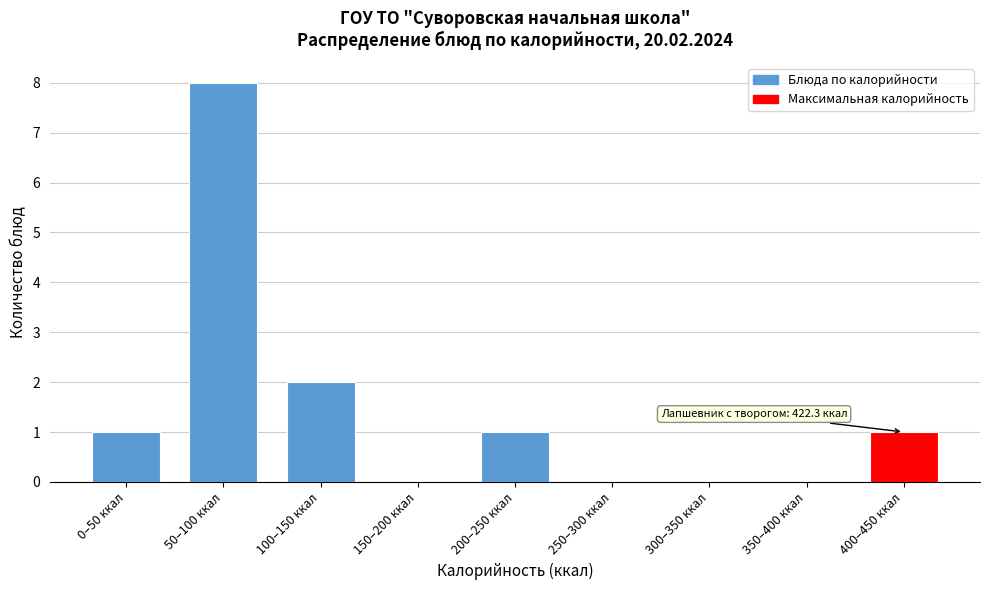

Reading right to left, extract all data points from this chart.

400–450 ккал=1	350–400 ккал=0	300–350 ккал=0	250–300 ккал=0	200–250 ккал=1	150–200 ккал=0	100–150 ккал=2	50–100 ккал=8	0–50 ккал=1